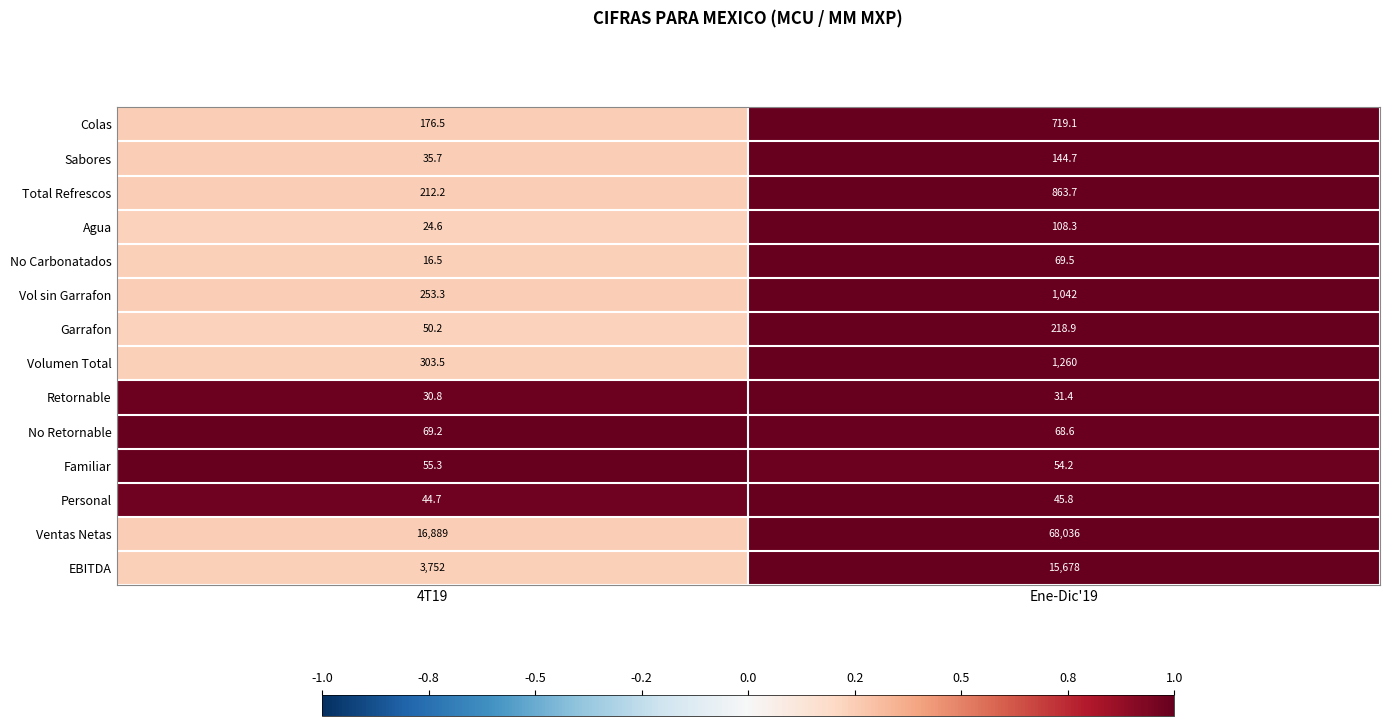

What is the smallest value displayed?

16.5